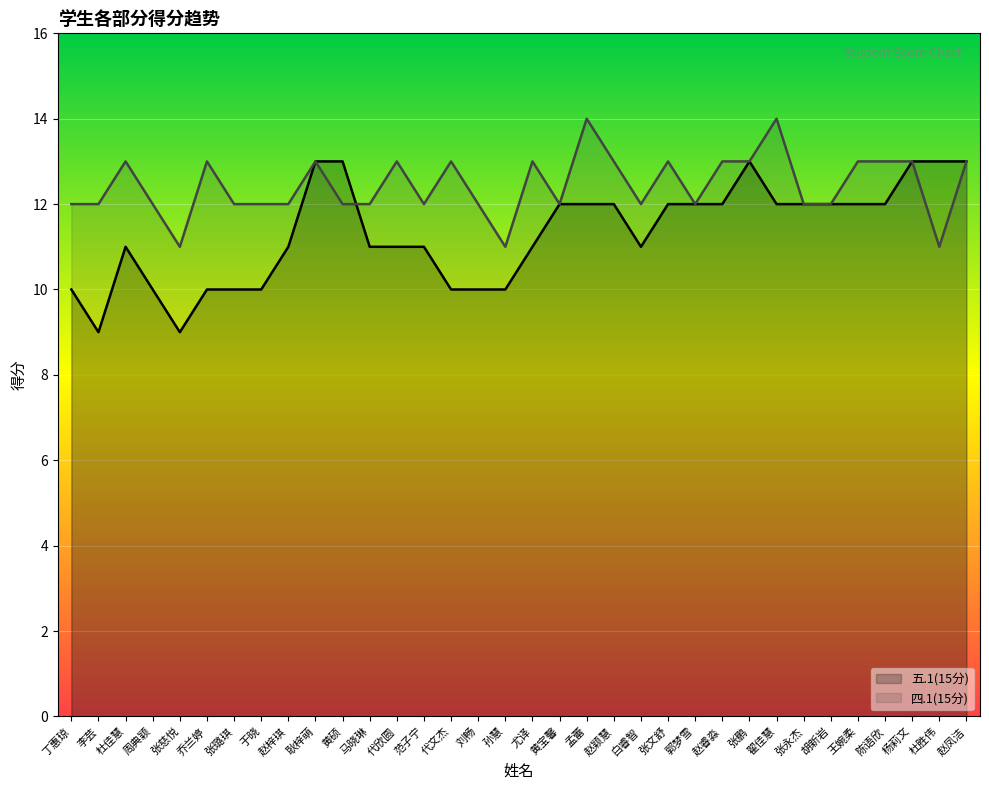

Which series ends up on top after the final intersection of 五.1(15分) and 四.1(15分)?

四.1(15分)